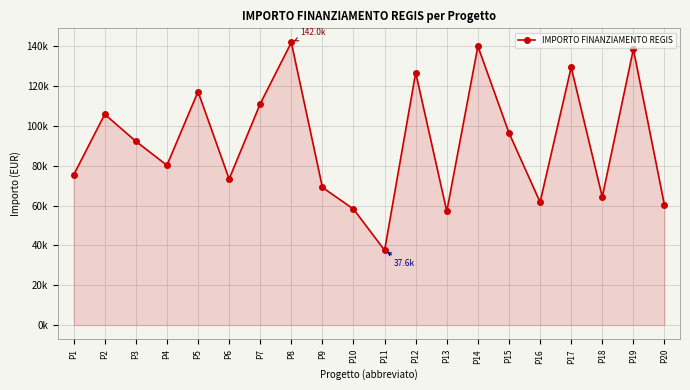

The value at P13 is 80797.5. True or false?

False